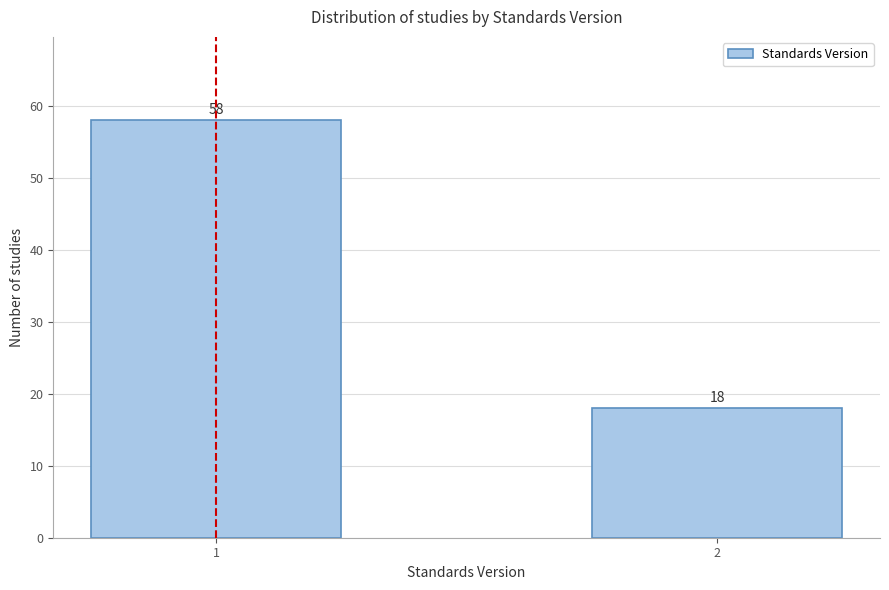

Reading left to right, extract all data points from this chart.

58	18